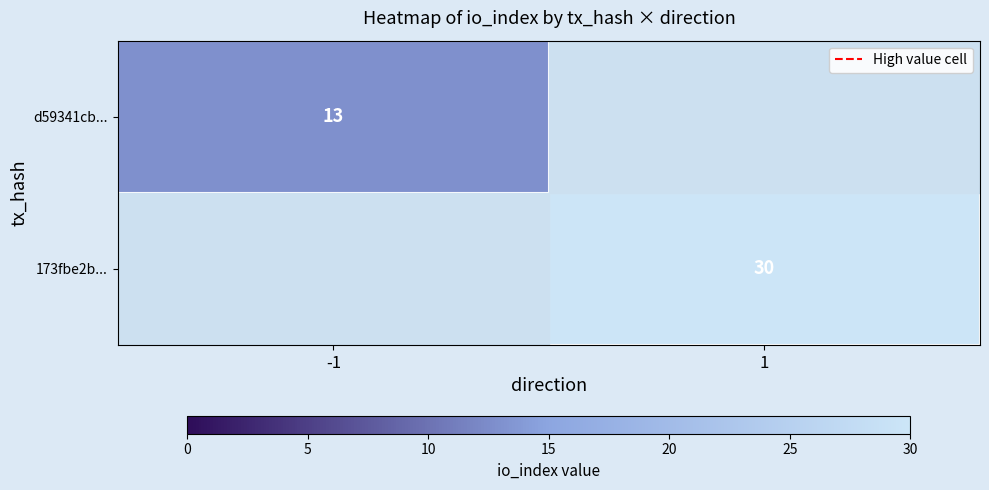

List the labels in order of 173fbe2b... value, smallest first.

-1, 1